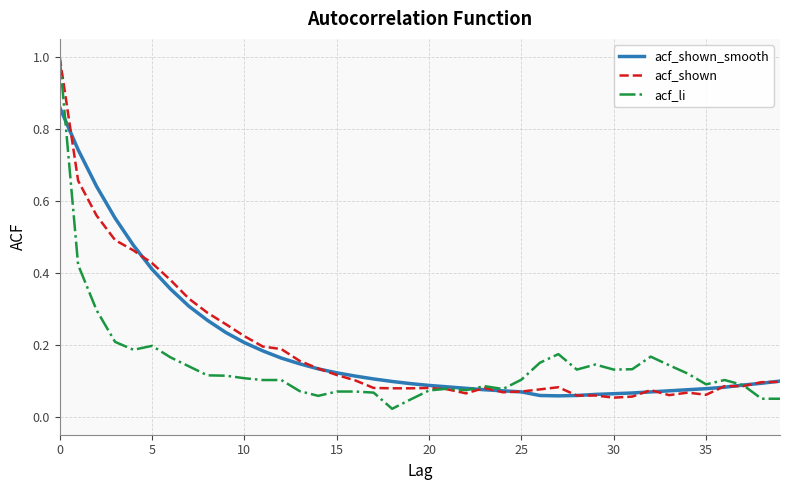

Which series has the largest total across all categories?

acf_shown_smooth